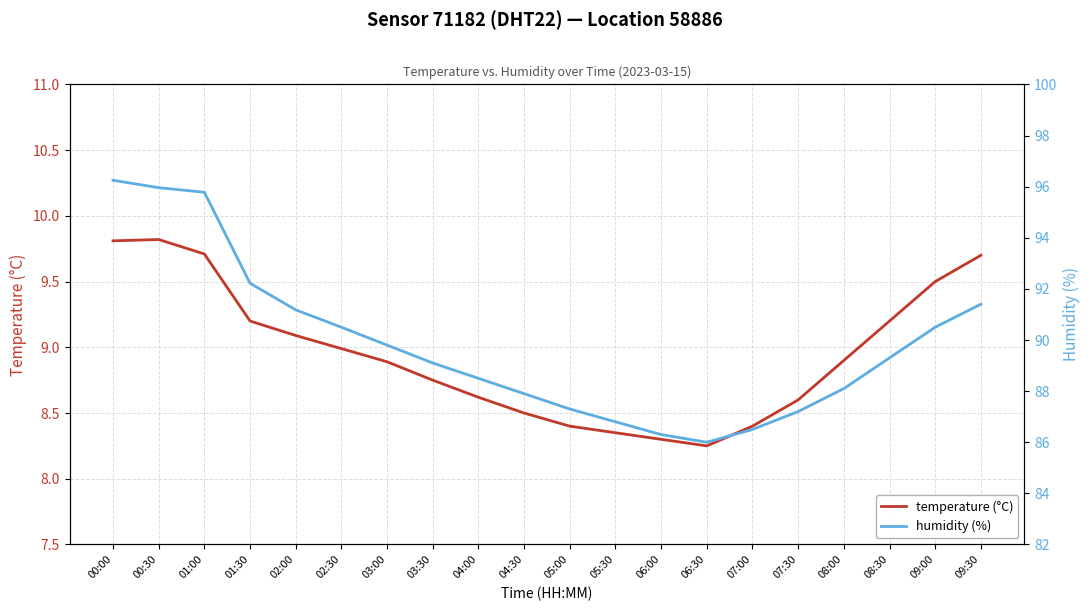

Does the chart display data point markers on the line(s)?

No